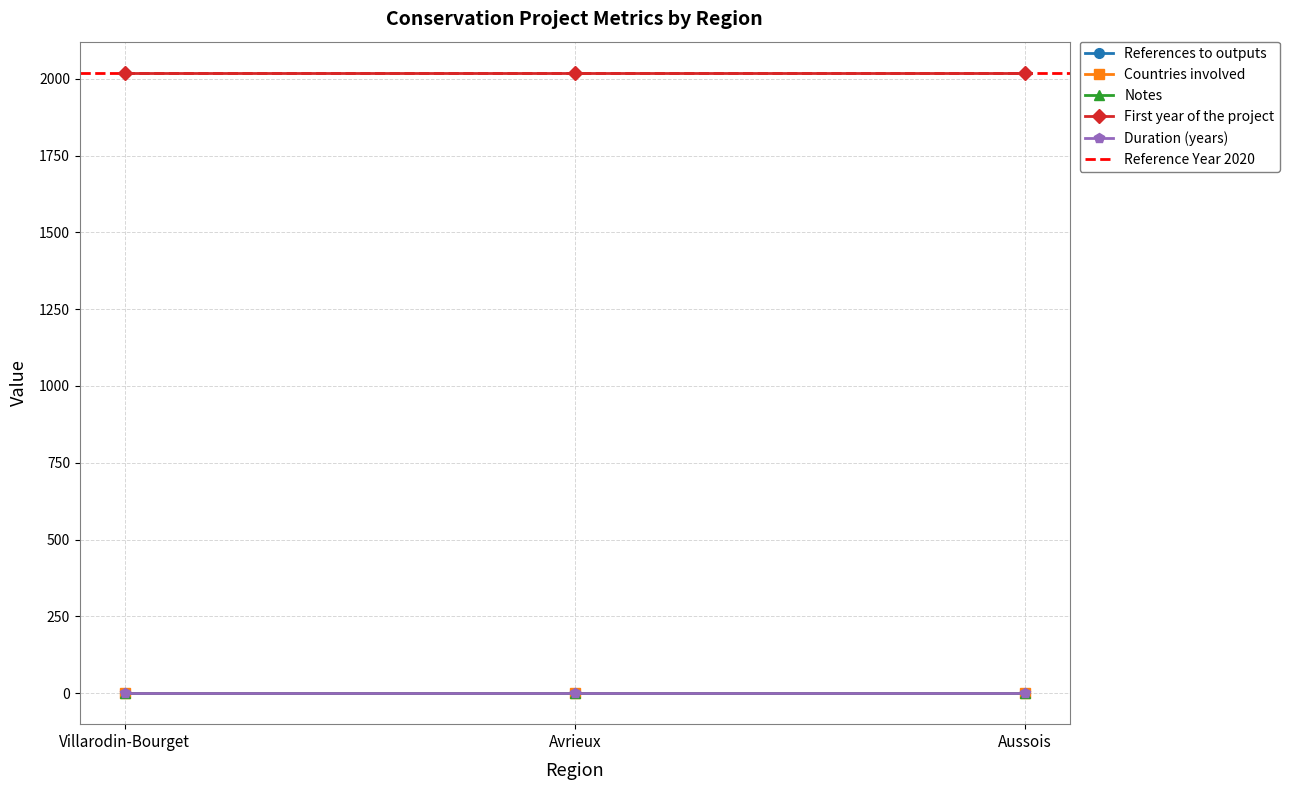

The Duration (years) series shows 1 at Avrieux. True or false?

False